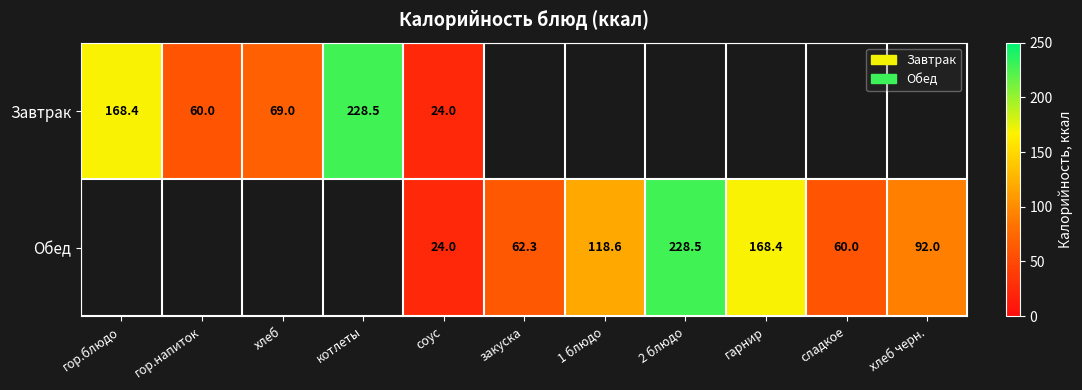

Is the value of Обед at гарнир greater than the value of Завтрак at котлеты?

No